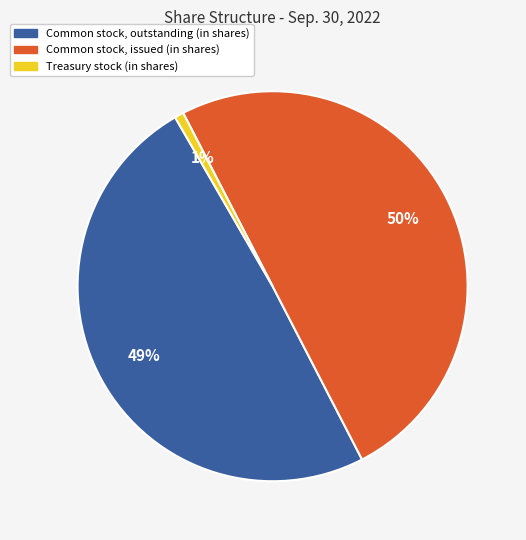

True or false: Treasury stock (in shares) accounts for 1% of the total.

True